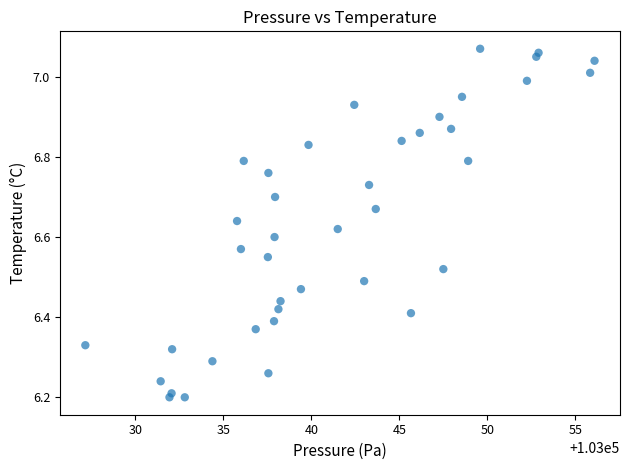

What is the range of X values (max minus min)?

28.9